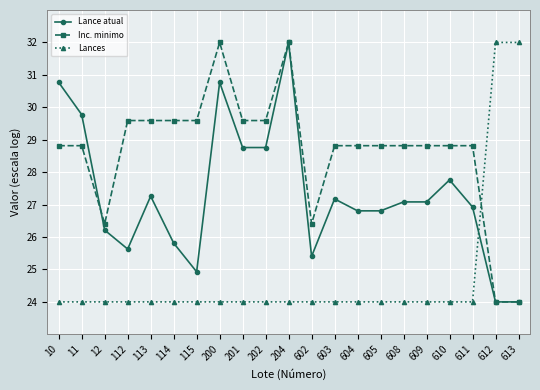

At which category does Lance atual reach its first local peak?

113